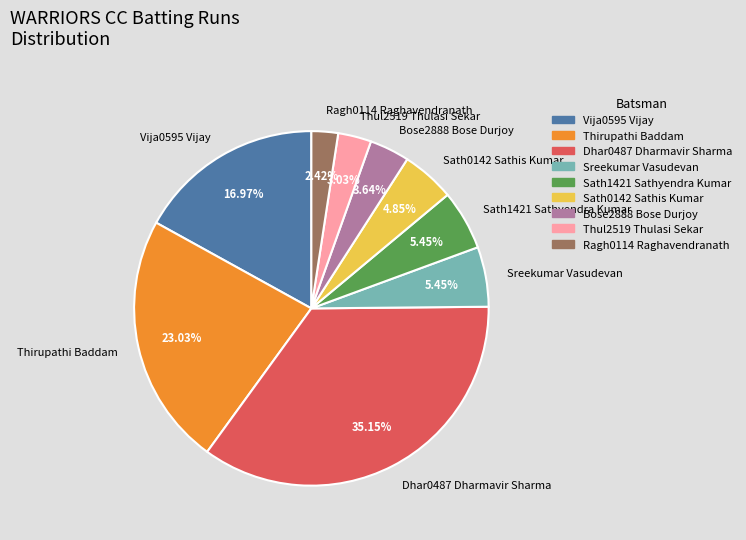

The Vija0595 Vijay slice represents 17% of the pie. True or false?

True